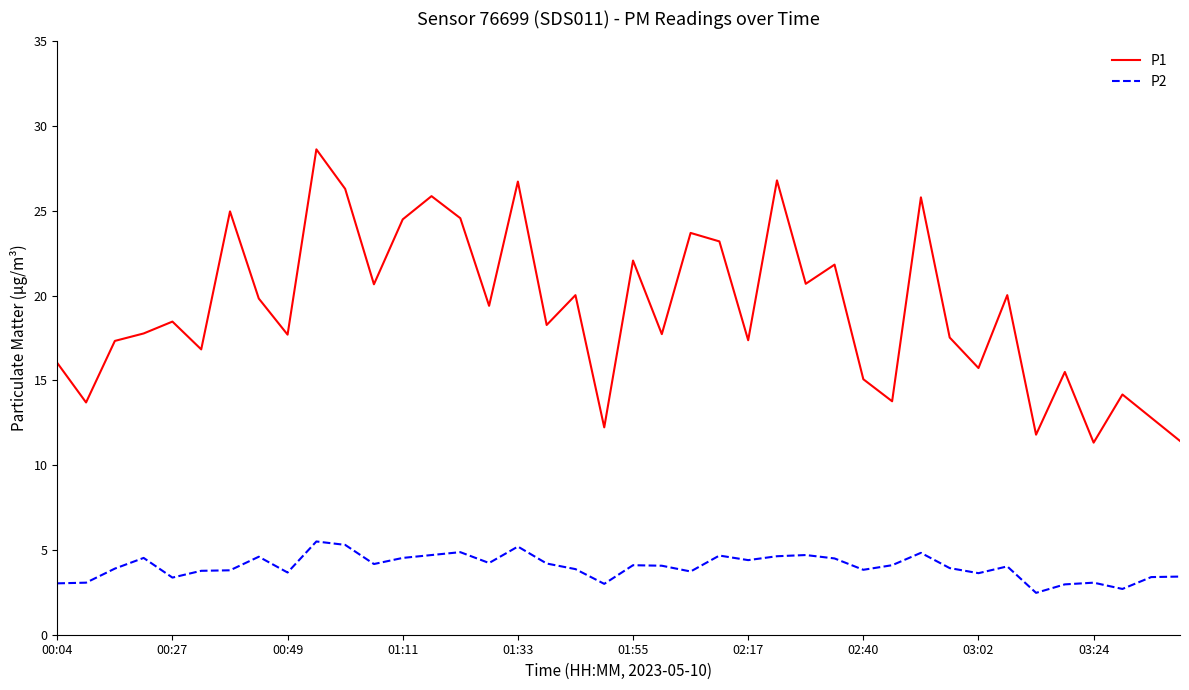

How many interior local valleys does the P1 series have?

14